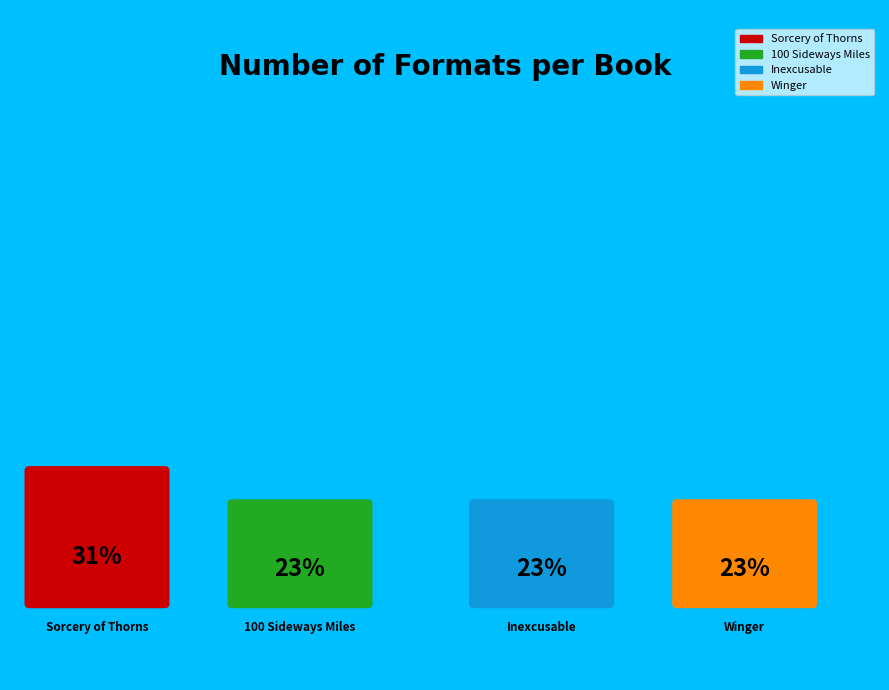

Does 100 Sideways Miles represent more than half of the total?

No